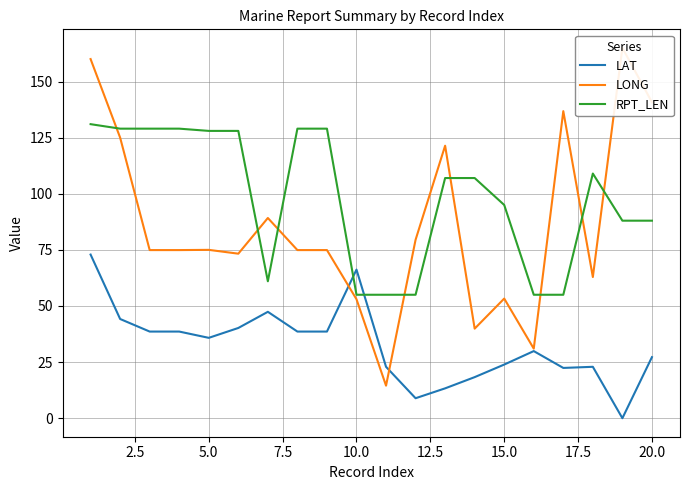

What are all the series names shown in the legend?

LAT, LONG, RPT_LEN